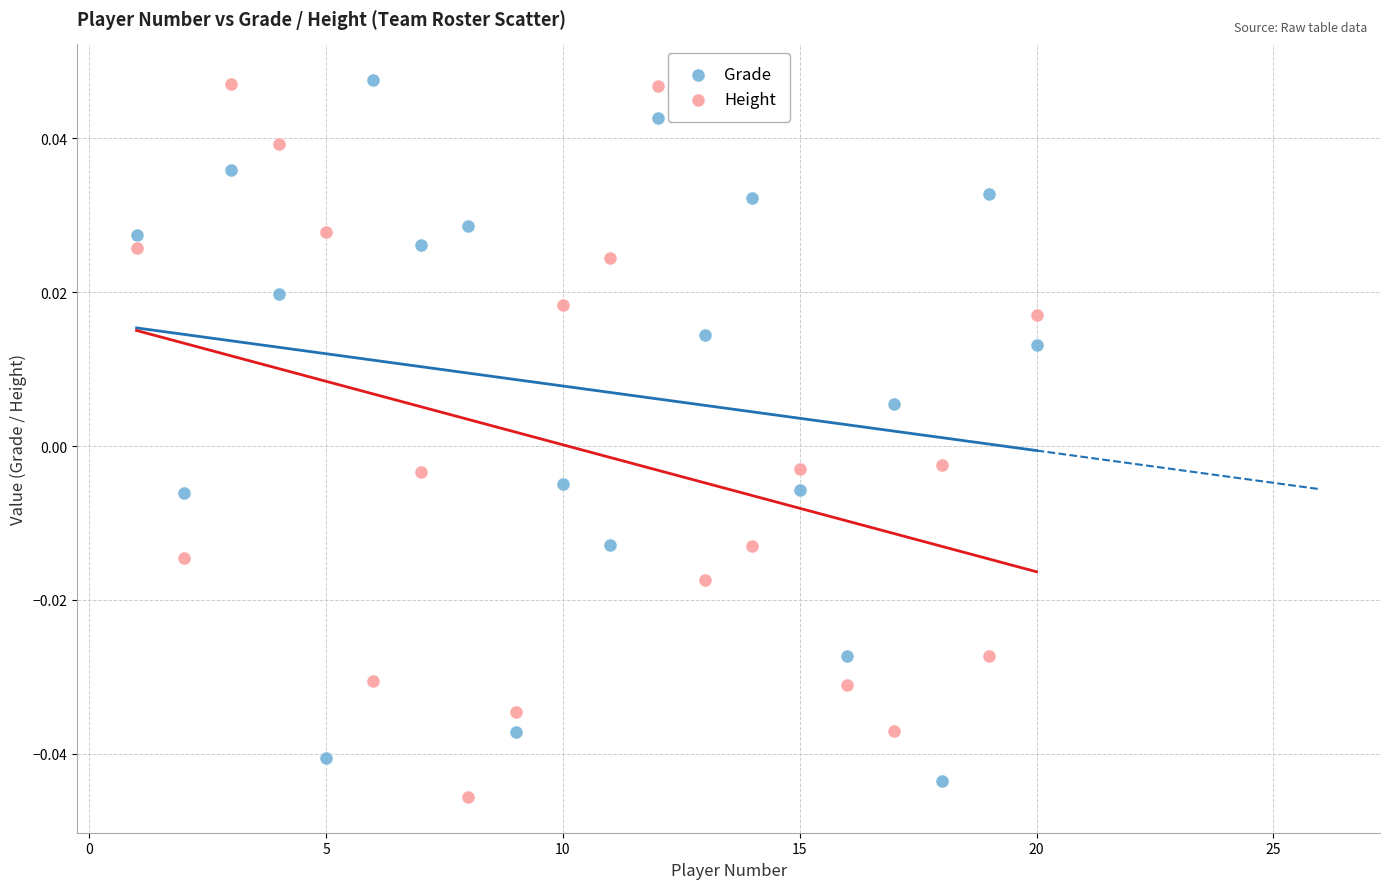

What are all the series names shown in the legend?

Grade, Height